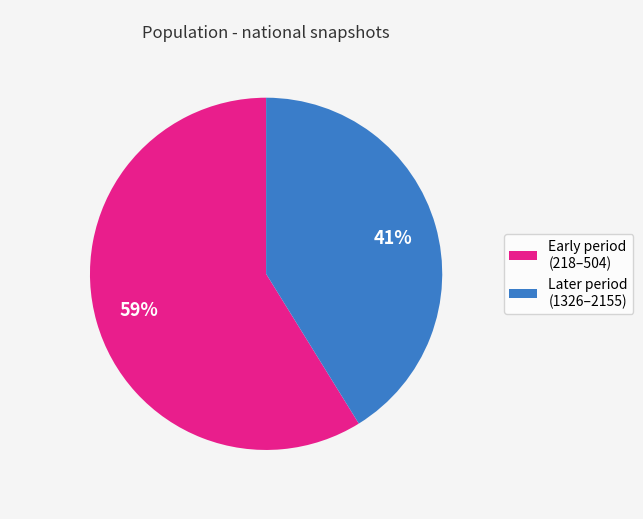

Is there any slice that represents more than half of the pie?

Yes